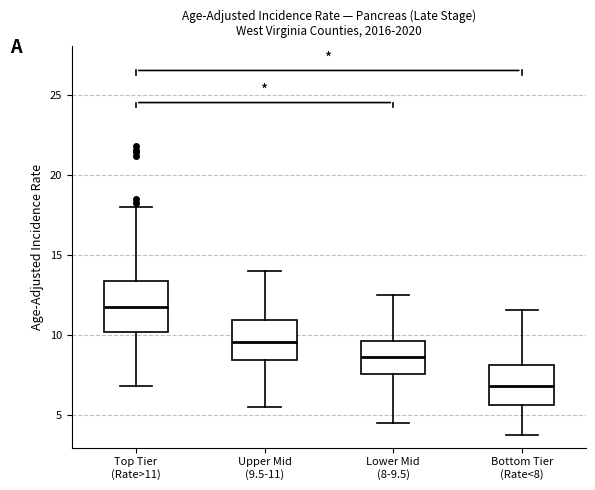

Where is the upper edge of the box for Lower Mid (8-9.5) on the y-axis? The values are not printed on the chart, so give them approximately, as read against the axis.

9.5